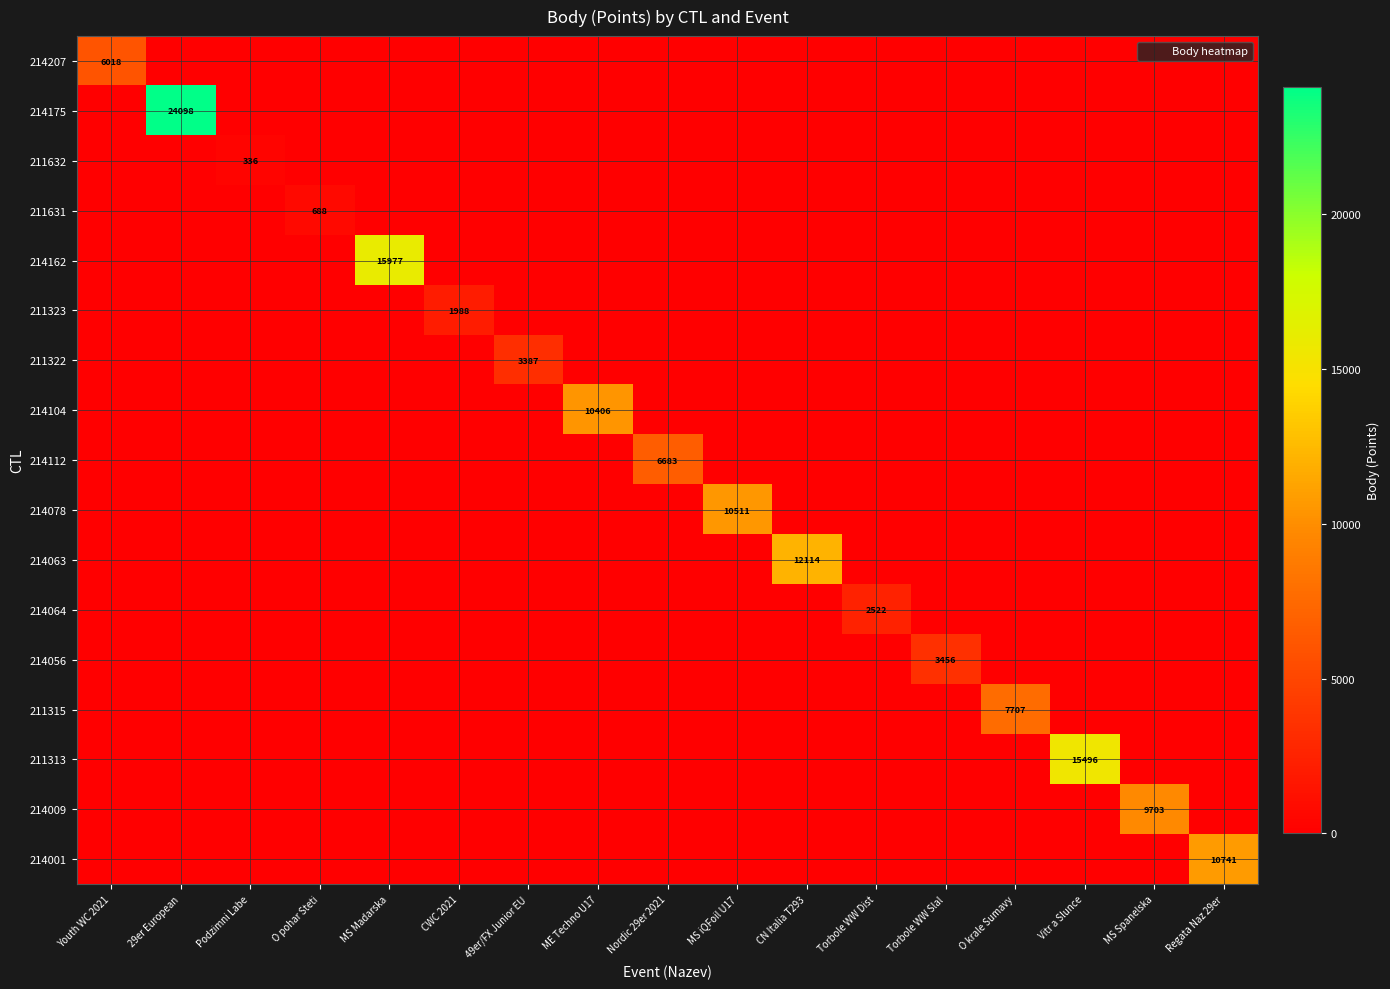

Which label corresponds to the largest value in the chart?

29er European